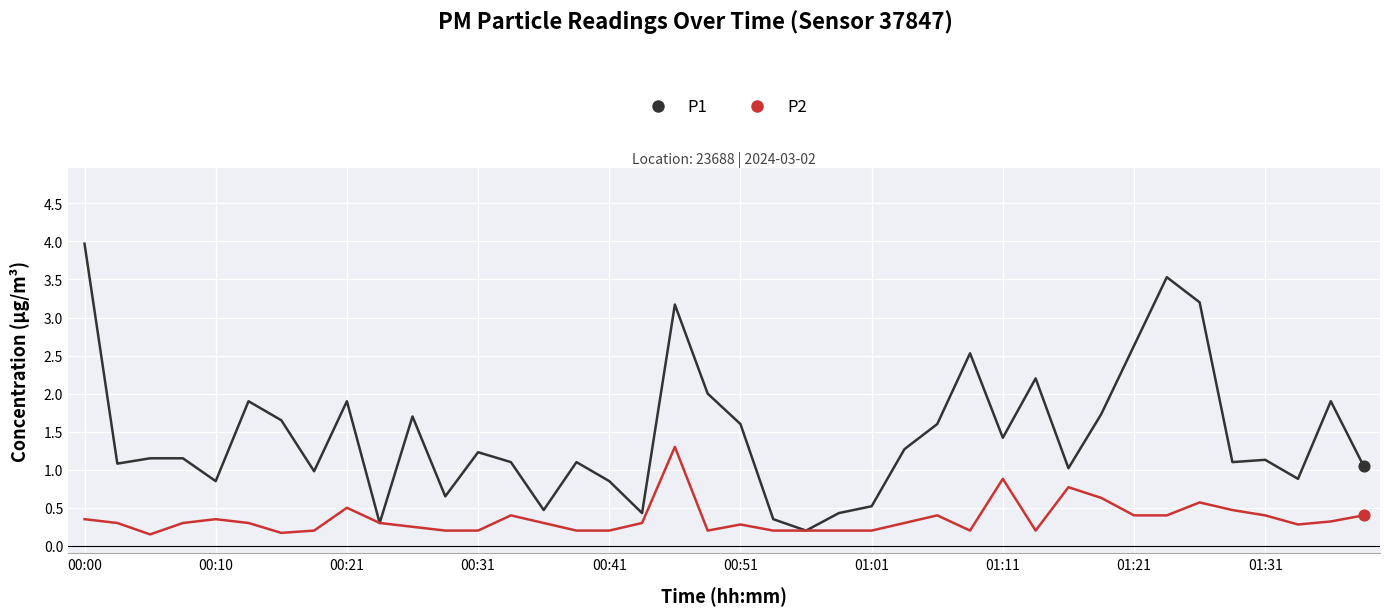

Which series has the largest total across all categories?

P1